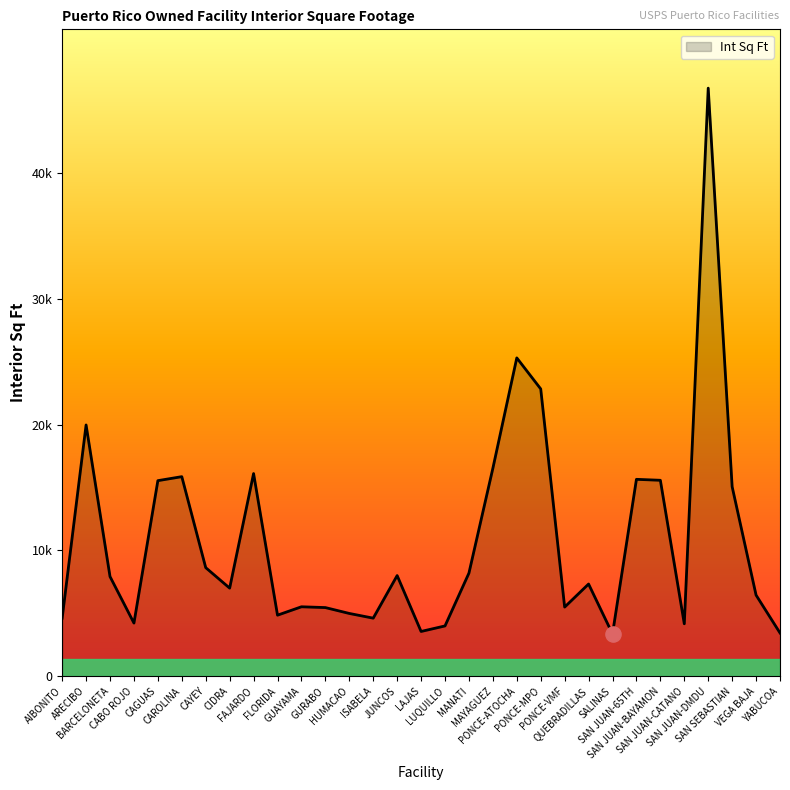

Between MAYAGUEZ and FAJARDO, which is larger?

MAYAGUEZ